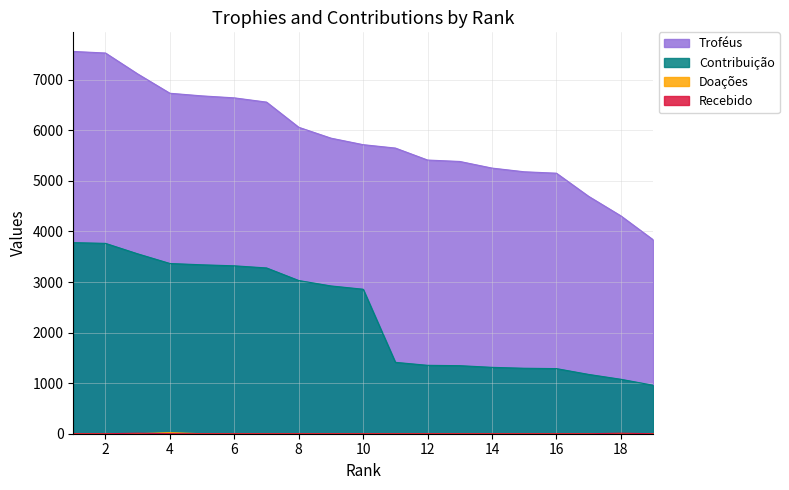

How many data points in Recebido are above 0?

2